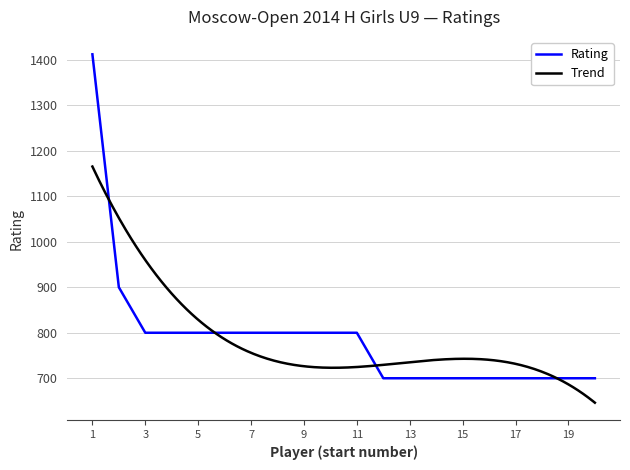

True or false: the data shows 700 at Alimova Dana.

True